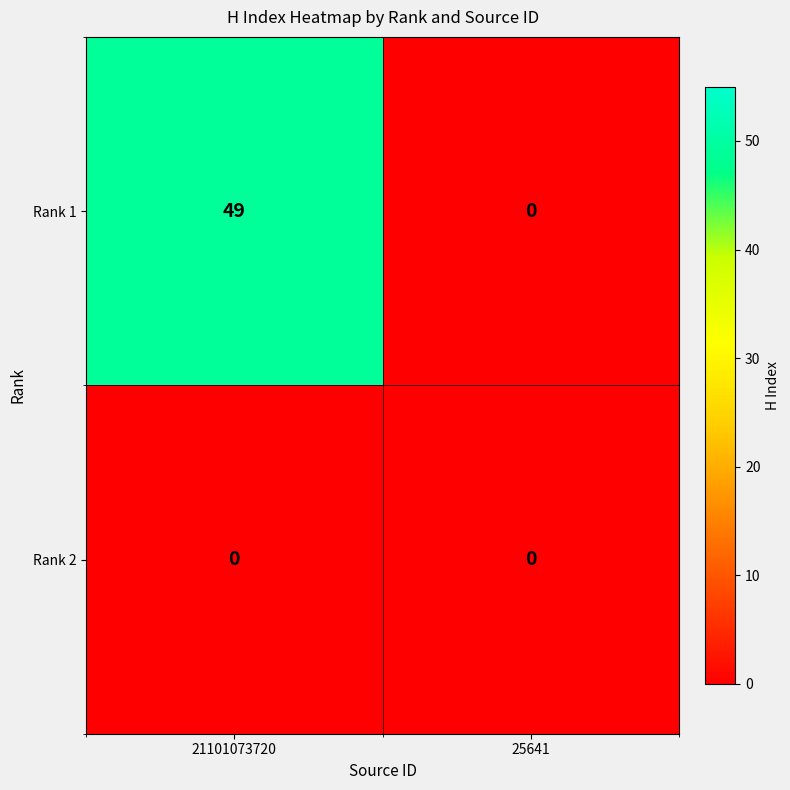

At 21101073720, list the series in order from smallest to largest.

Rank 2, Rank 1